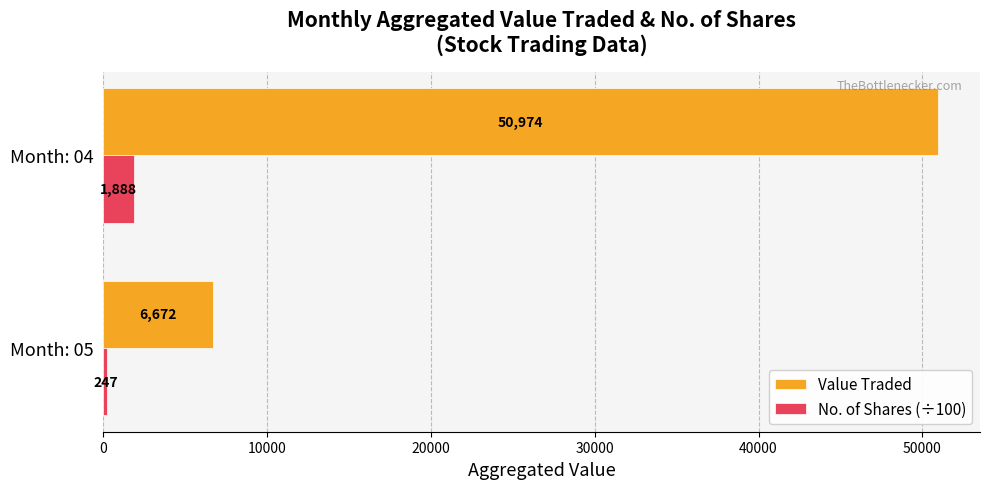

How many series are shown in this chart?

2